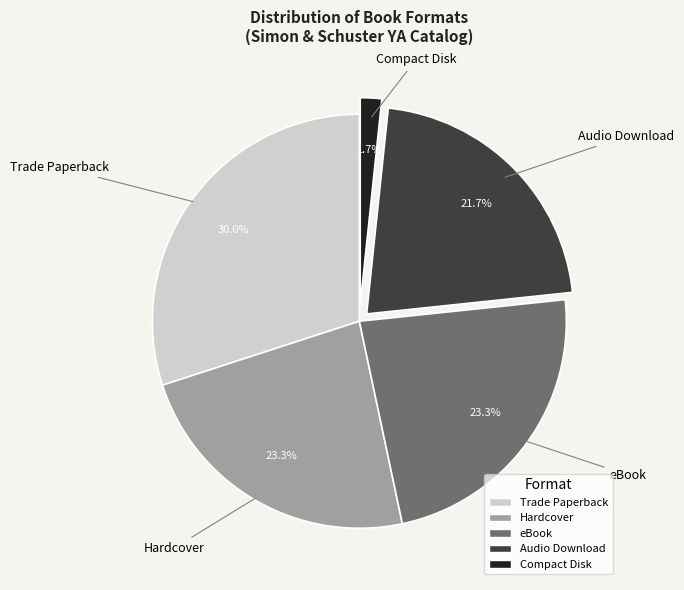

Is there any slice that represents more than half of the pie?

No